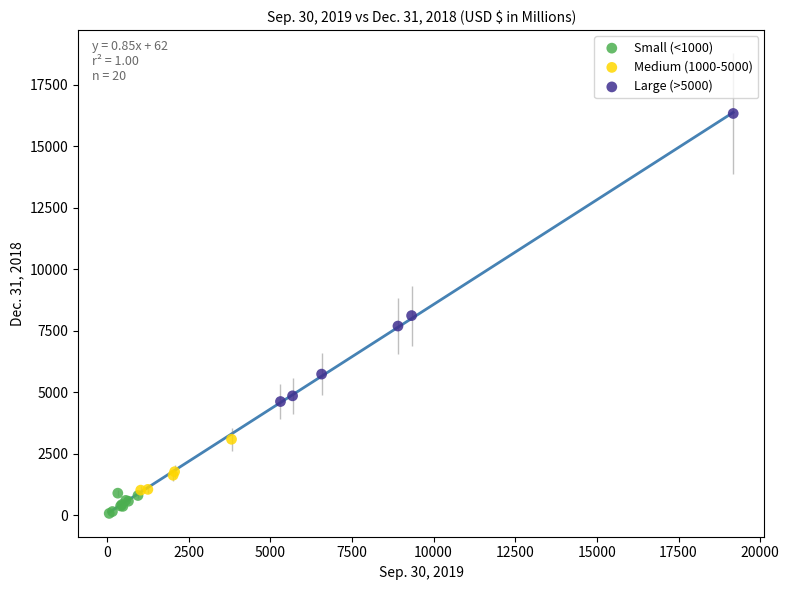

Which series has the largest Y range (max minus min)?

Large (>5000)